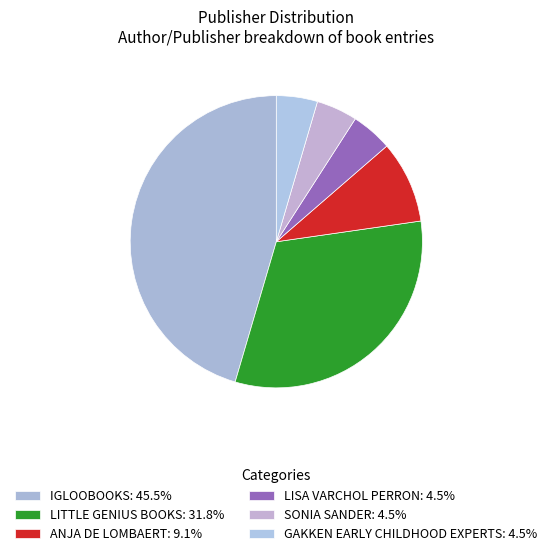

Count the number of slices in the pie.

6